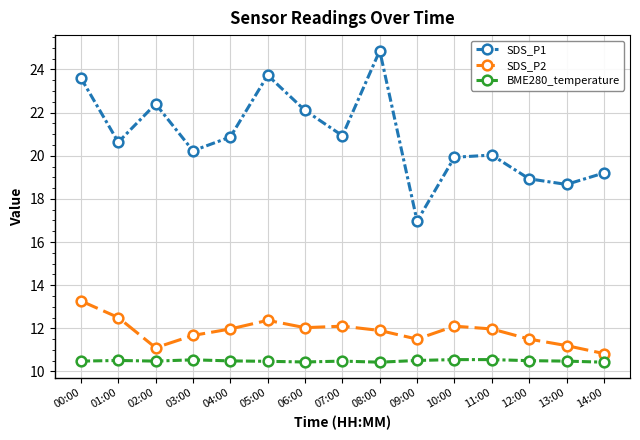

Which category has the highest value across all series?

08:00